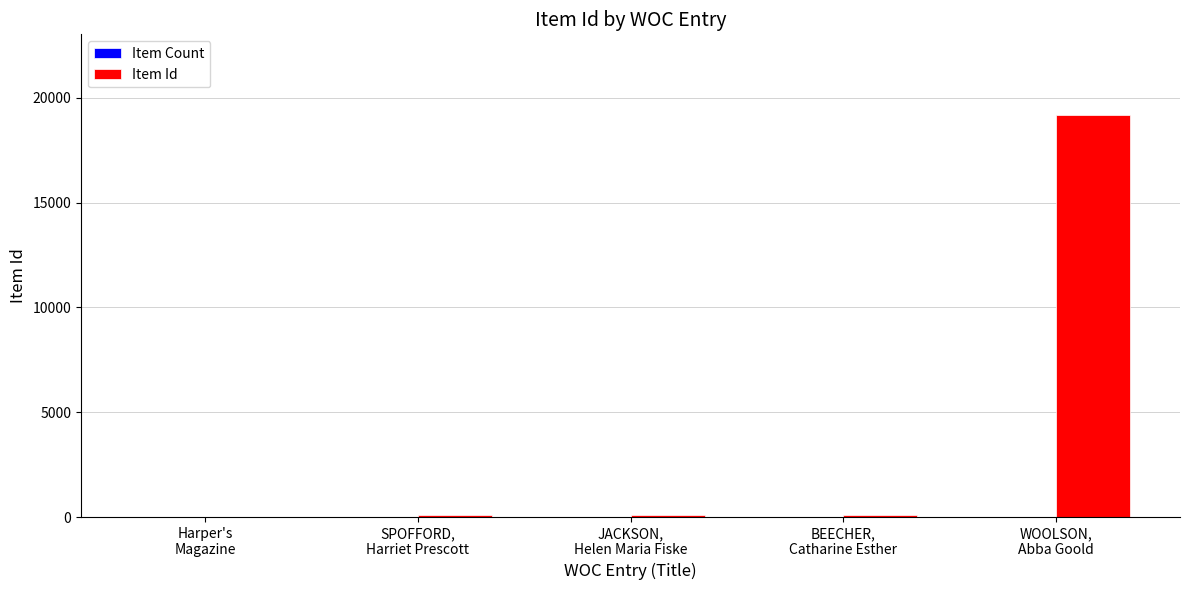

How many groups of bars are there?

5